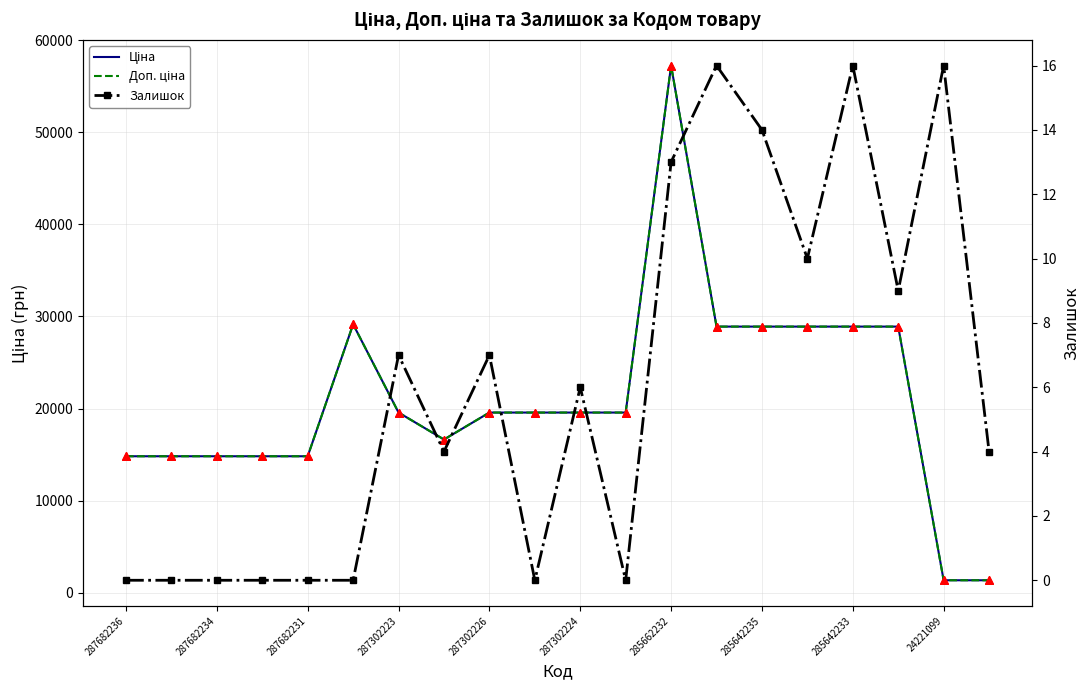

What is the total value across all series at 11?

39129.8